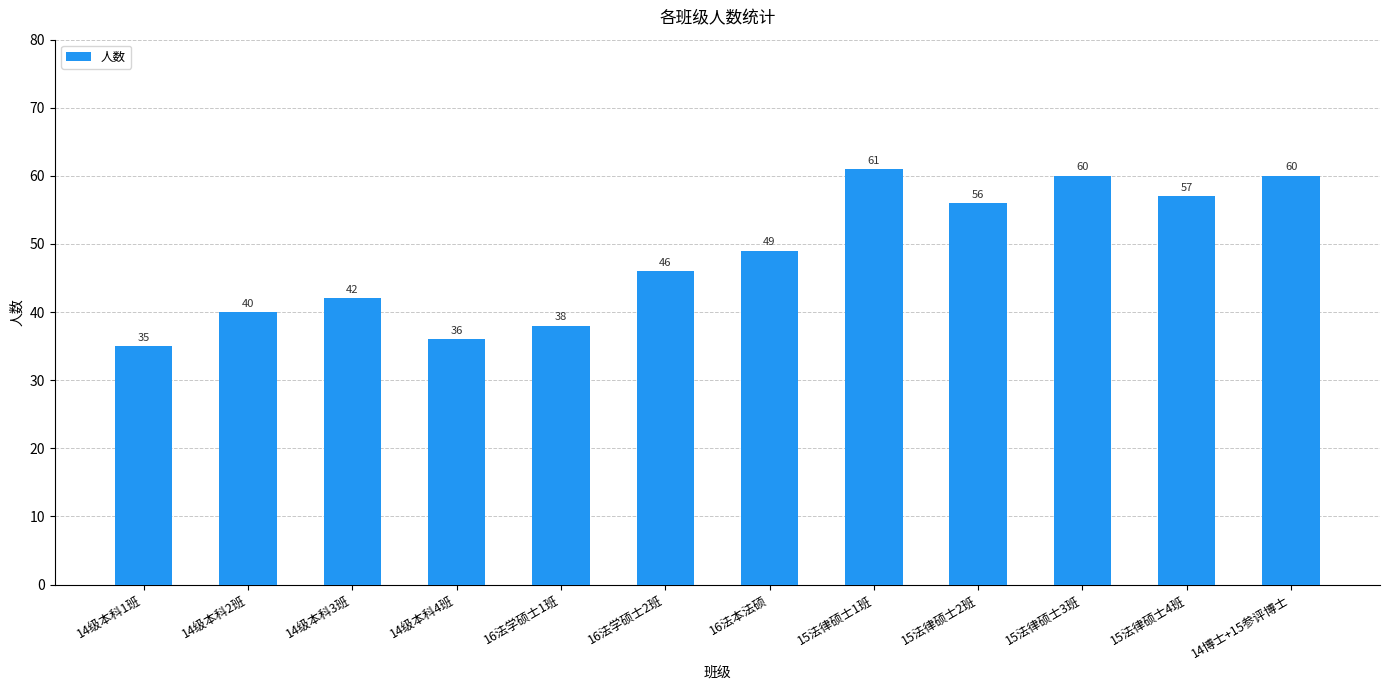

What is the maximum value shown in the chart?

61